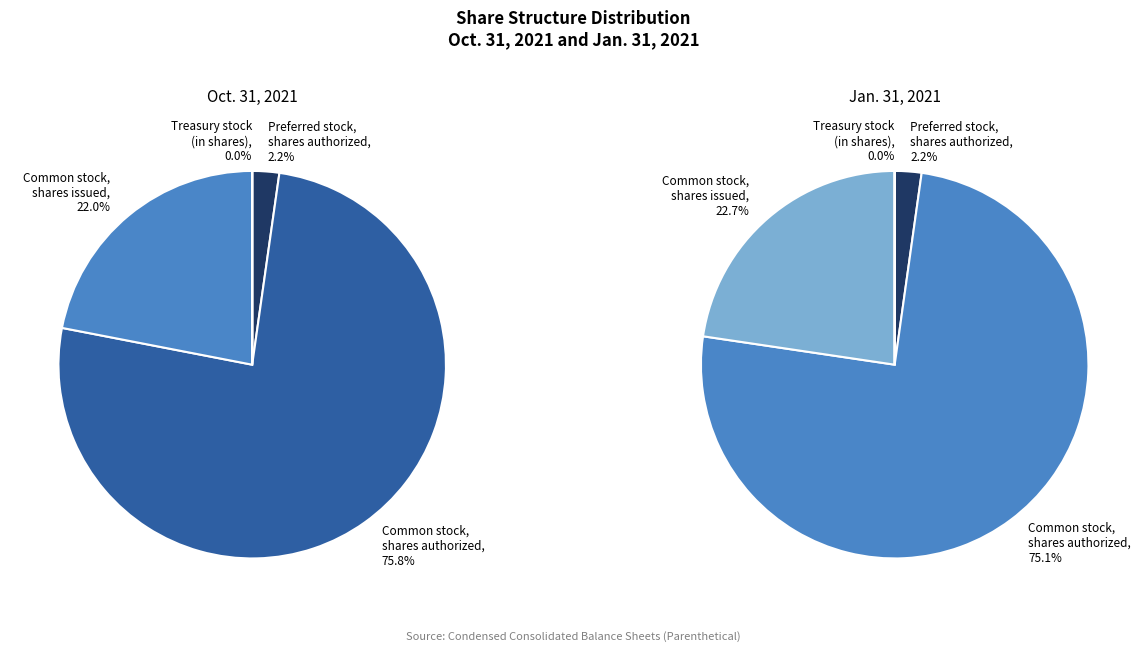

To the nearest percent, what is the difference between the largest and smallest slice percentages?

76%